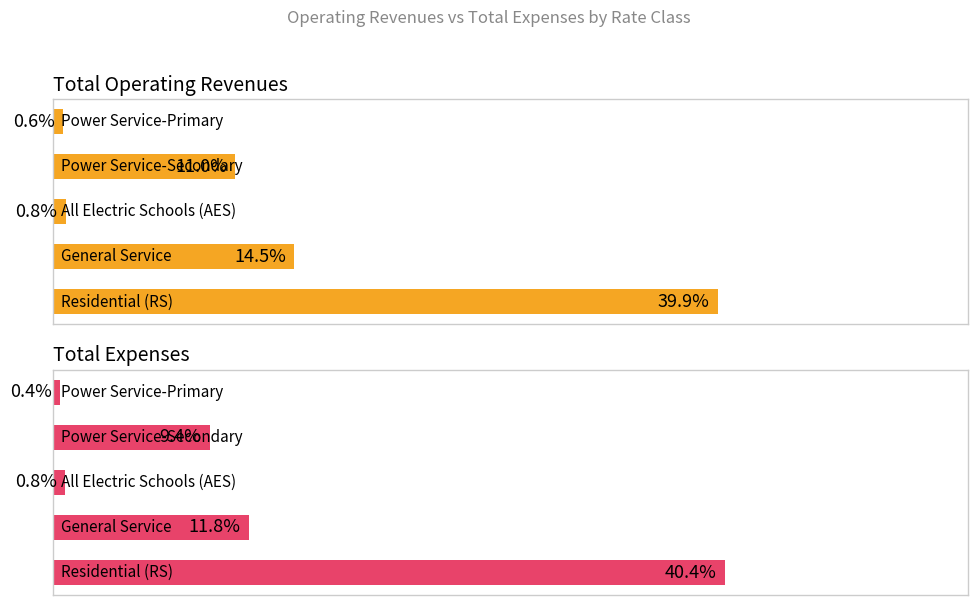

How many data points does each series have?

5